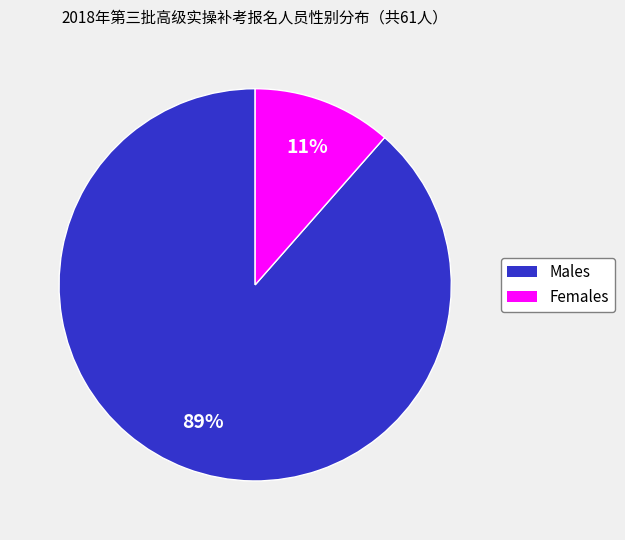

Is the sum of Females and Males greater than half?

Yes